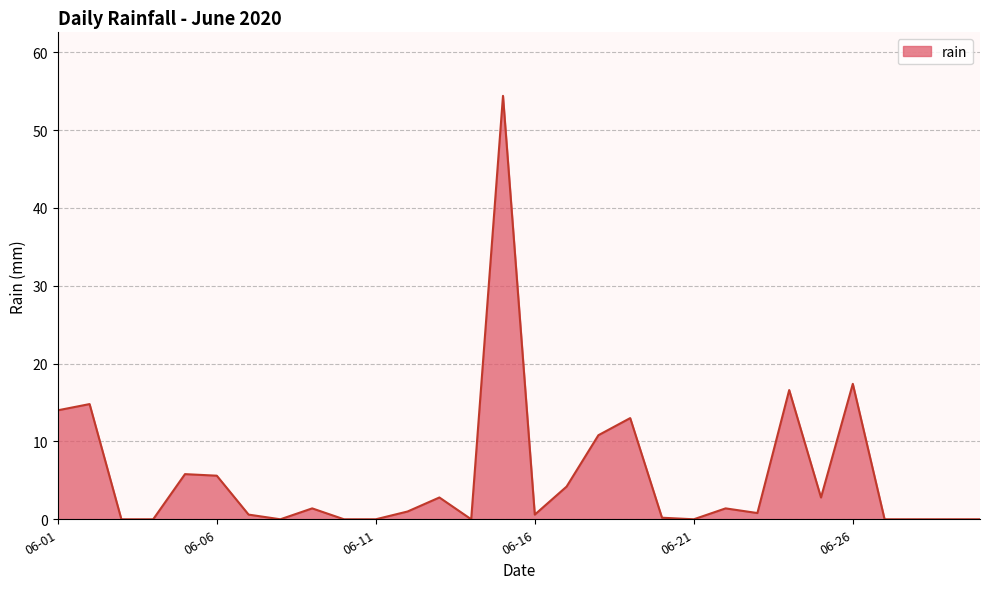

What is the maximum value shown in the chart?

54.4